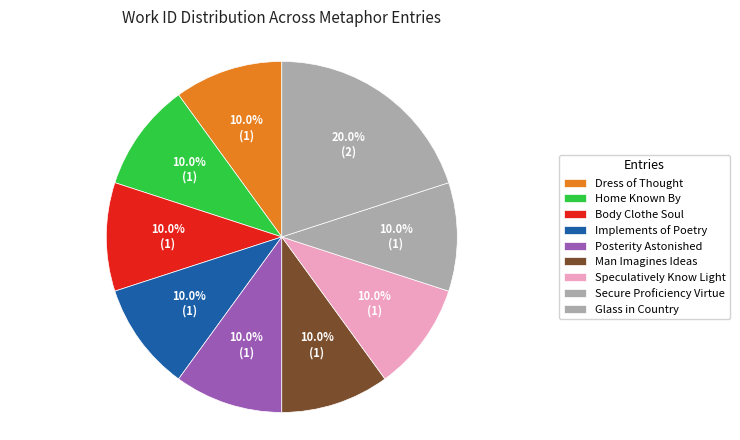

To the nearest percent, what percentage of the pie is Home Known By?

10%